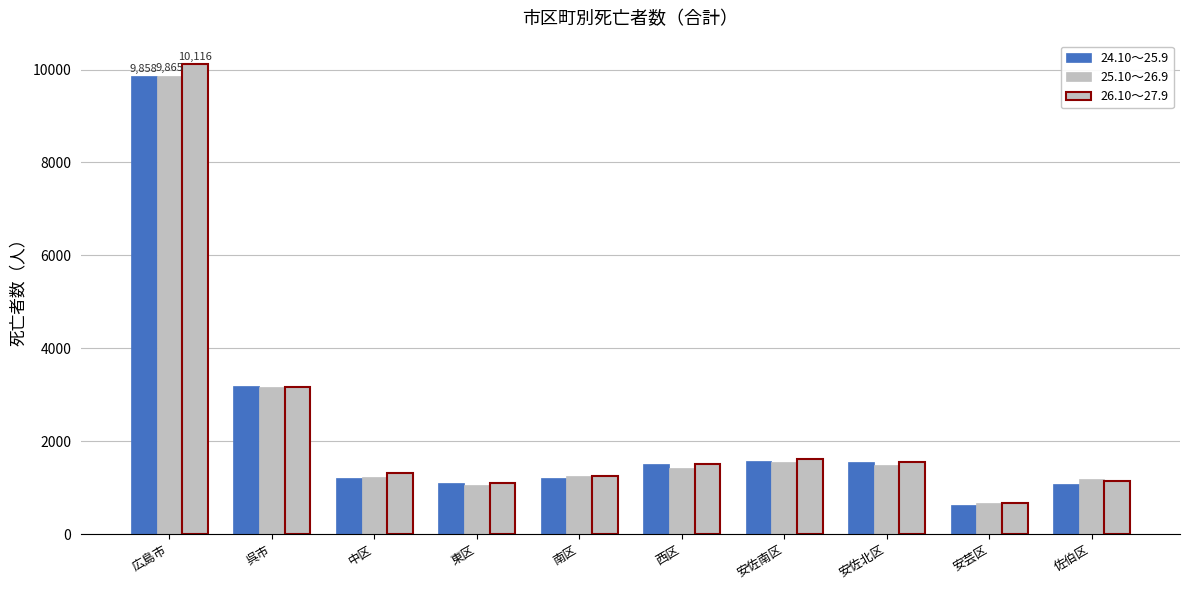

How many data points in 26.10～27.9 are less than 1505?

5